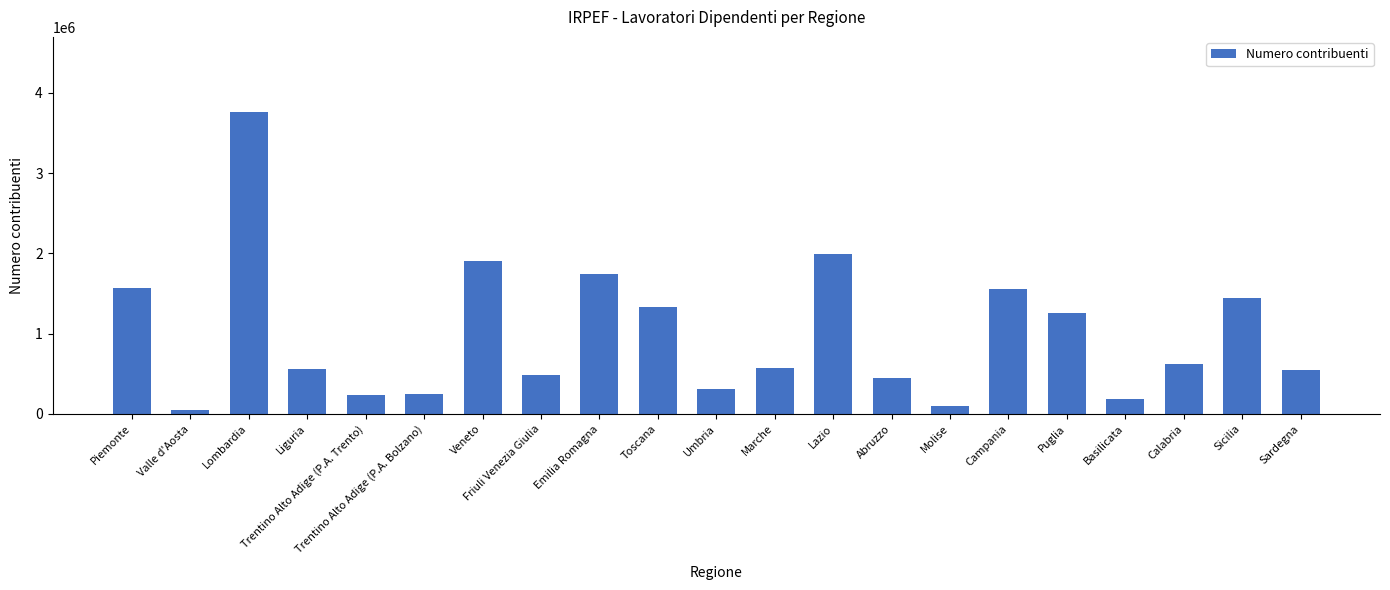

What is the ratio of the value at Toscana to the value at Marche?

2.3